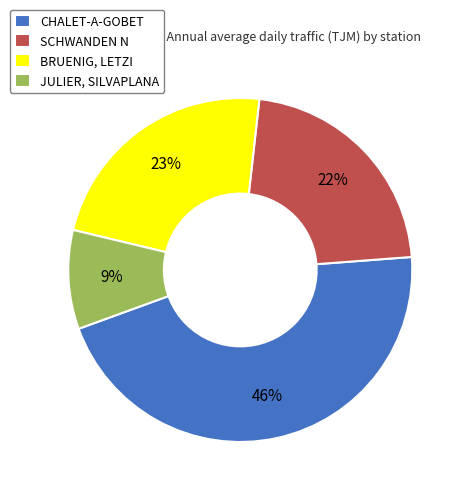

Is the sum of BRUENIG, LETZI and SCHWANDEN N greater than half?

No